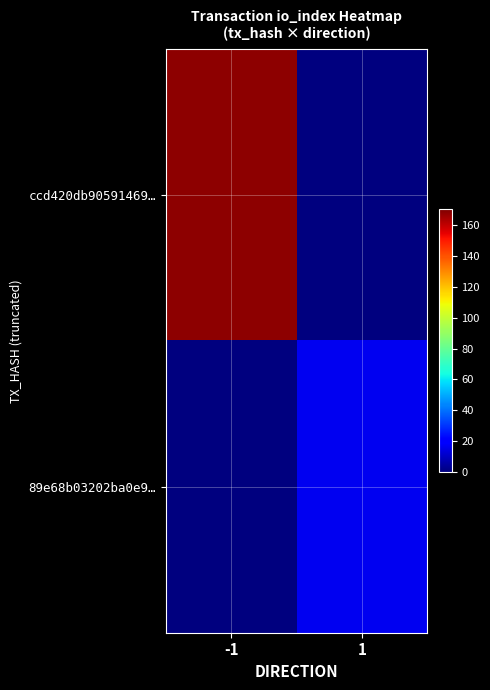

What is the maximum value shown in the chart?

168